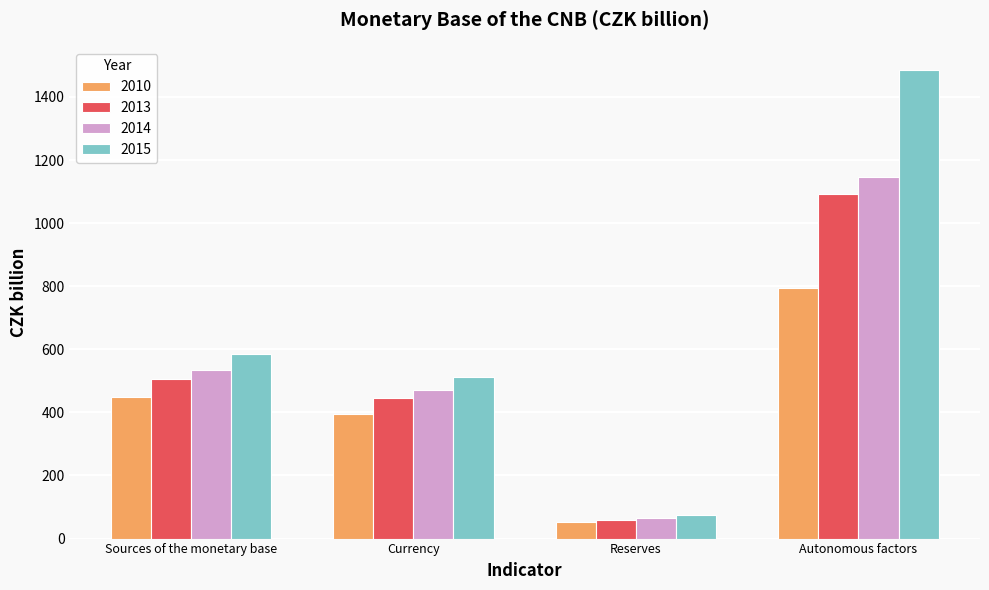

How many data points in 2015 are less than 586?

2